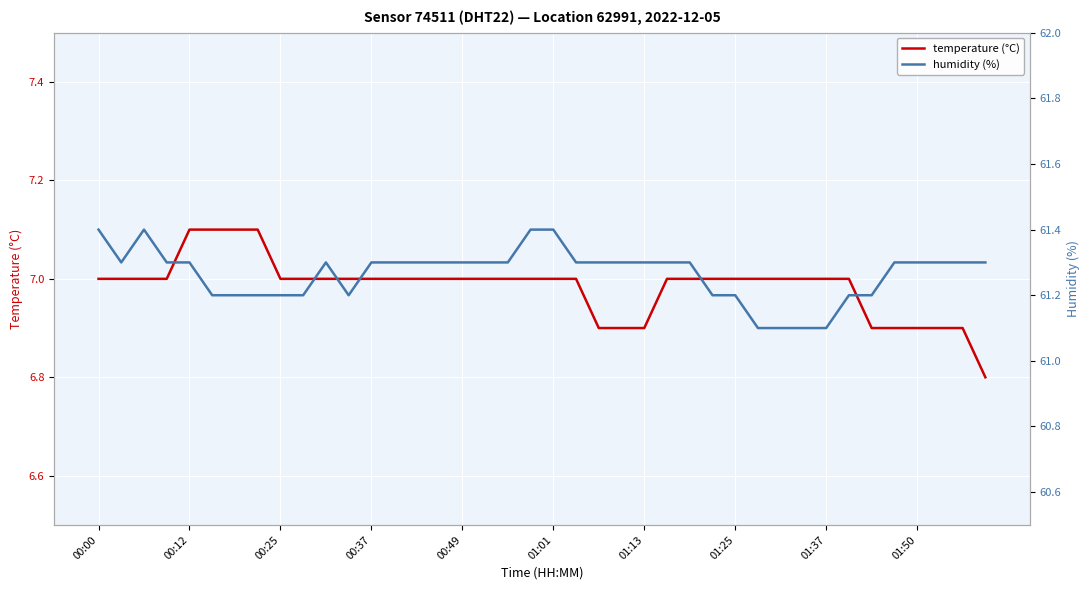

True or false: temperature (°C) has a value of 7.0 at 00:00.

True